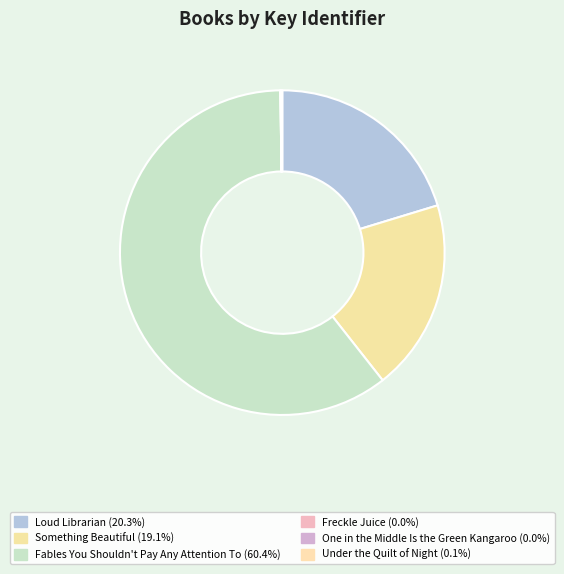

To the nearest percent, what is the difference between the largest and smallest slice percentages?

60%